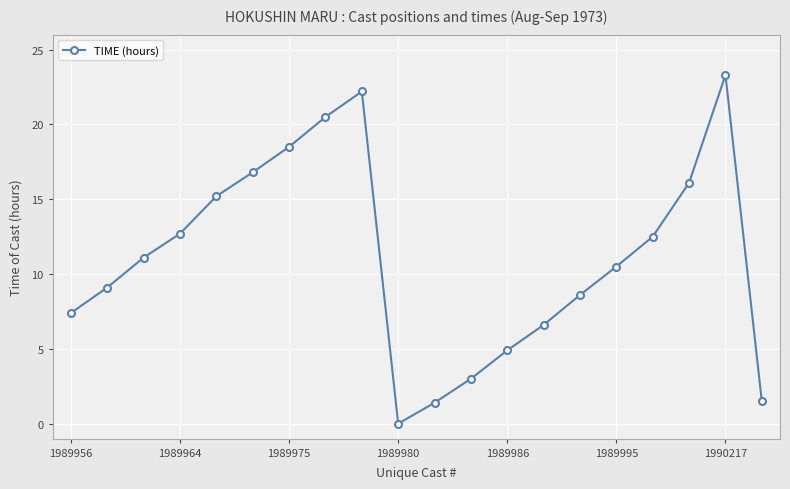

What is the value of the 8th point from the left?

20.5